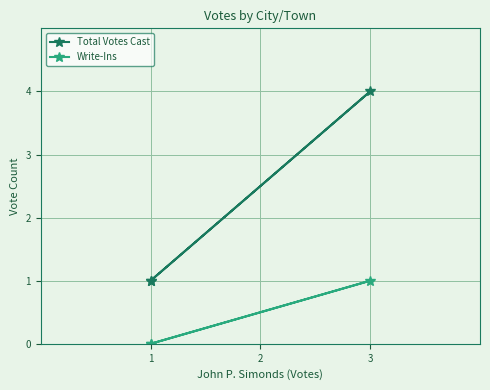

List the series in order of their overall mean, highest first.

Total Votes Cast, Write-Ins